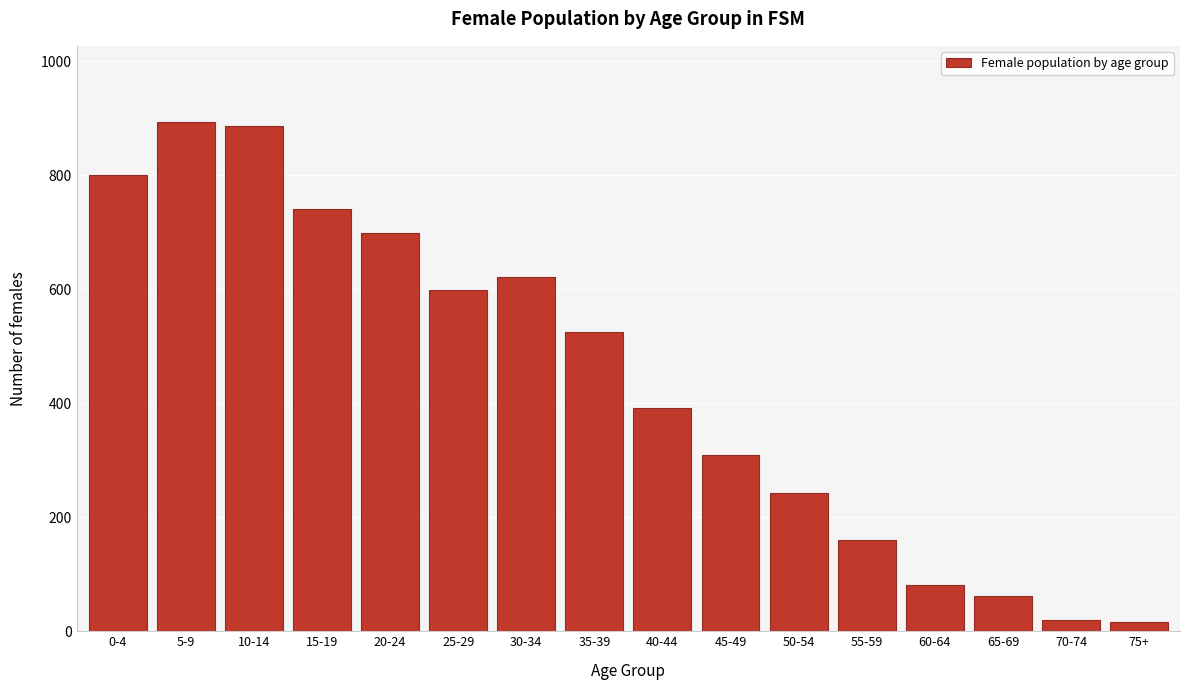

What is the label of the 12th bar from the right?

20-24